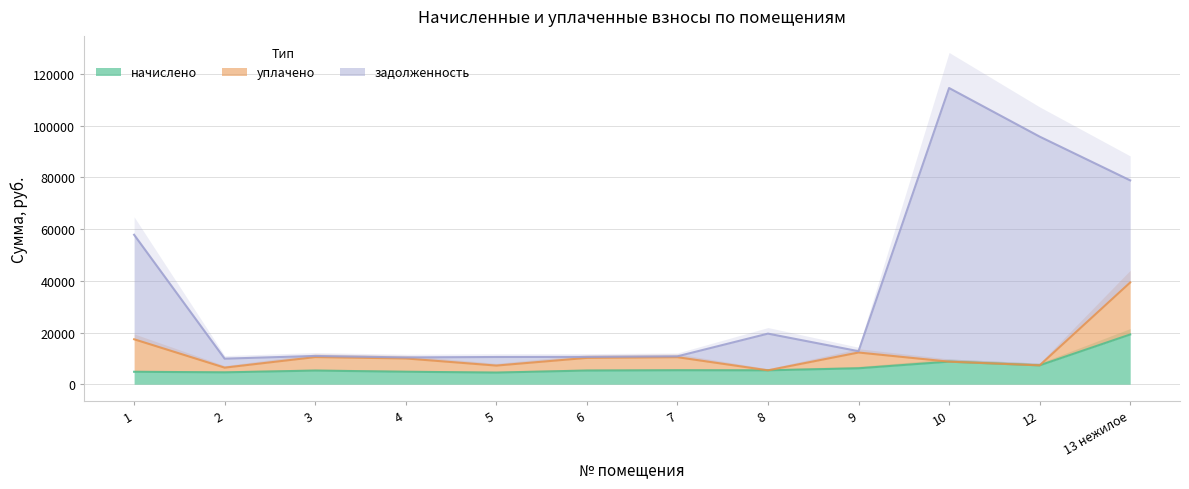

Rank the categories by начислено value from lowest to highest.

5, 2, 1, 4, 3, 6, 8, 7, 9, 12, 10, 13 нежилое